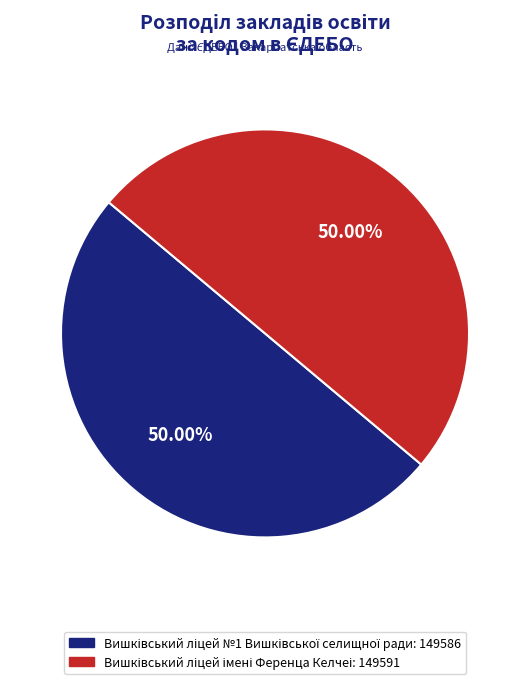

How many segments does this pie chart have?

2